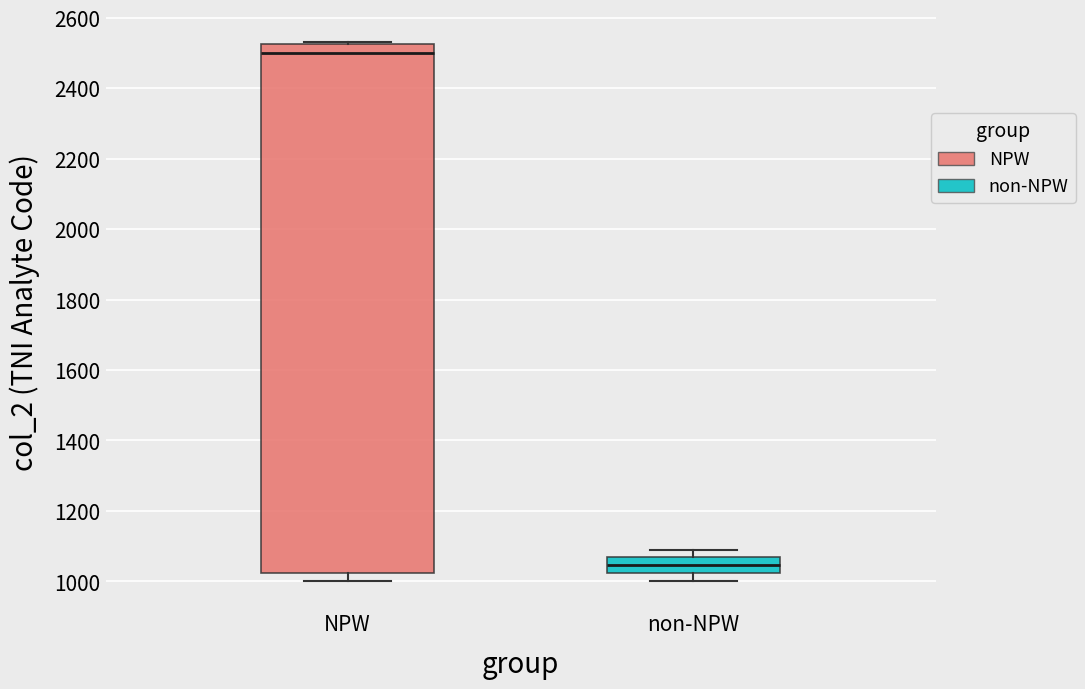

Which box has the lowest median line?

non-NPW